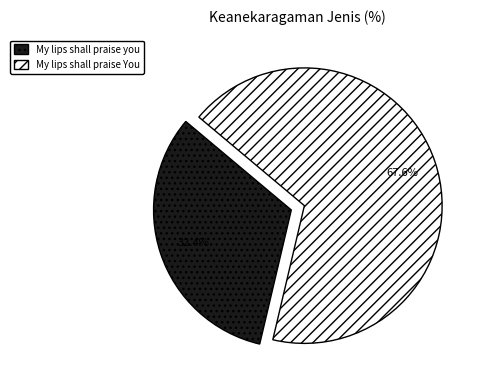

To the nearest percent, what percentage of the pie is My lips shall praise you?

32%